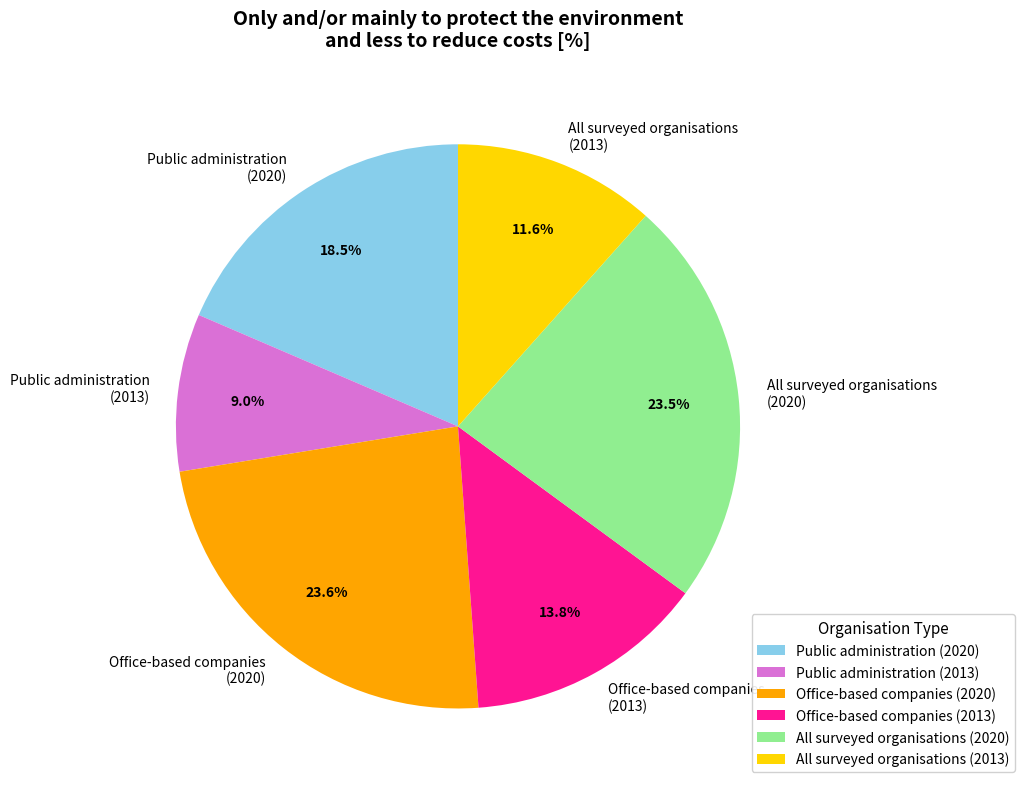

To the nearest percent, what is the average slice percentage?

17%